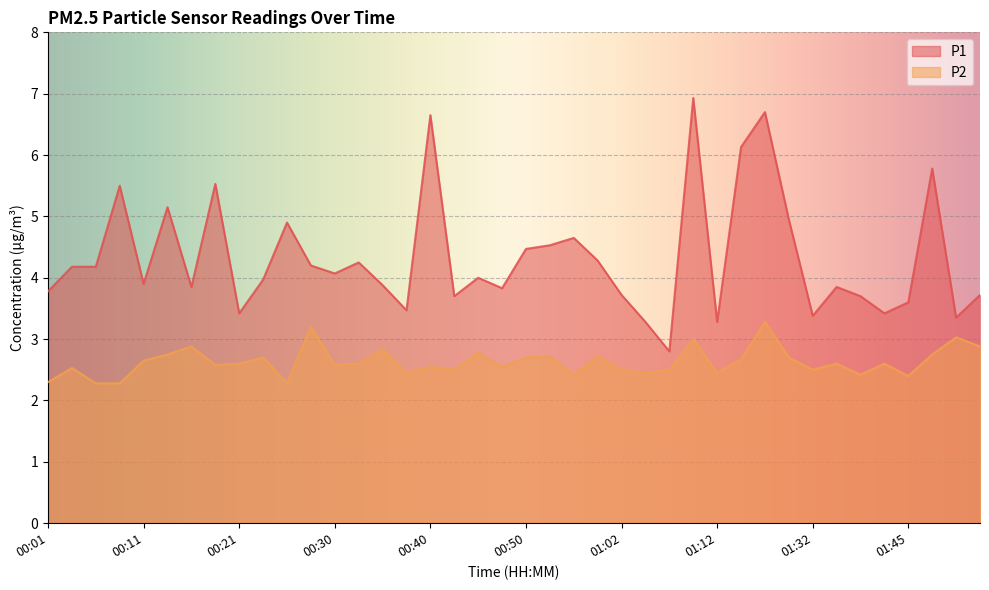

What is the value of the P1 point at the 3rd from the left?

4.2